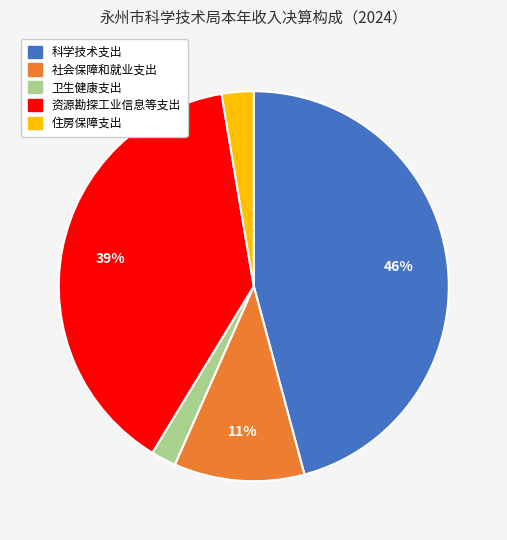

To the nearest percent, what is the difference between the 社会保障和就业支出 and 科学技术支出 slice percentages?

35%